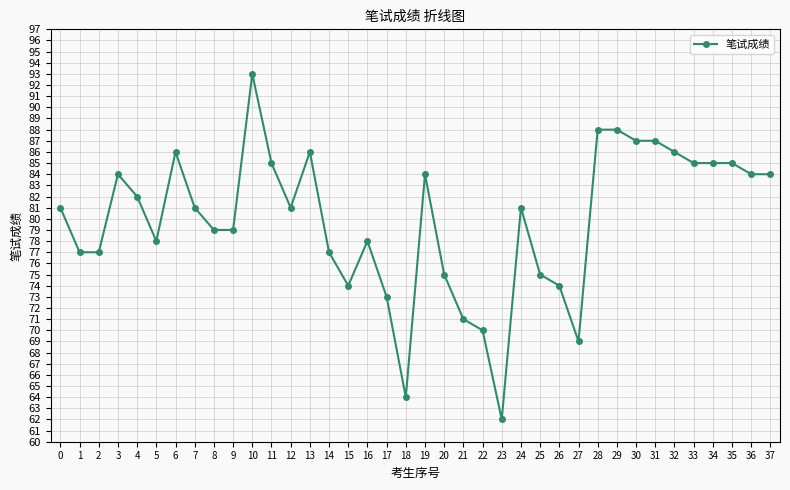

What is the average value?

80